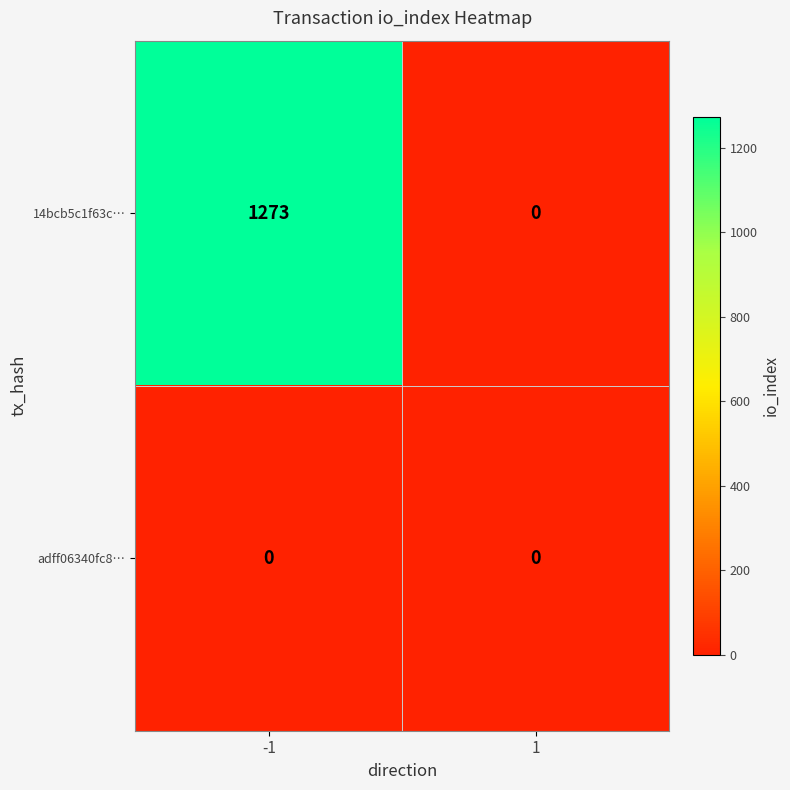

What is the difference between the 14bcb5c1f63c… values at 1 and -1?

1273